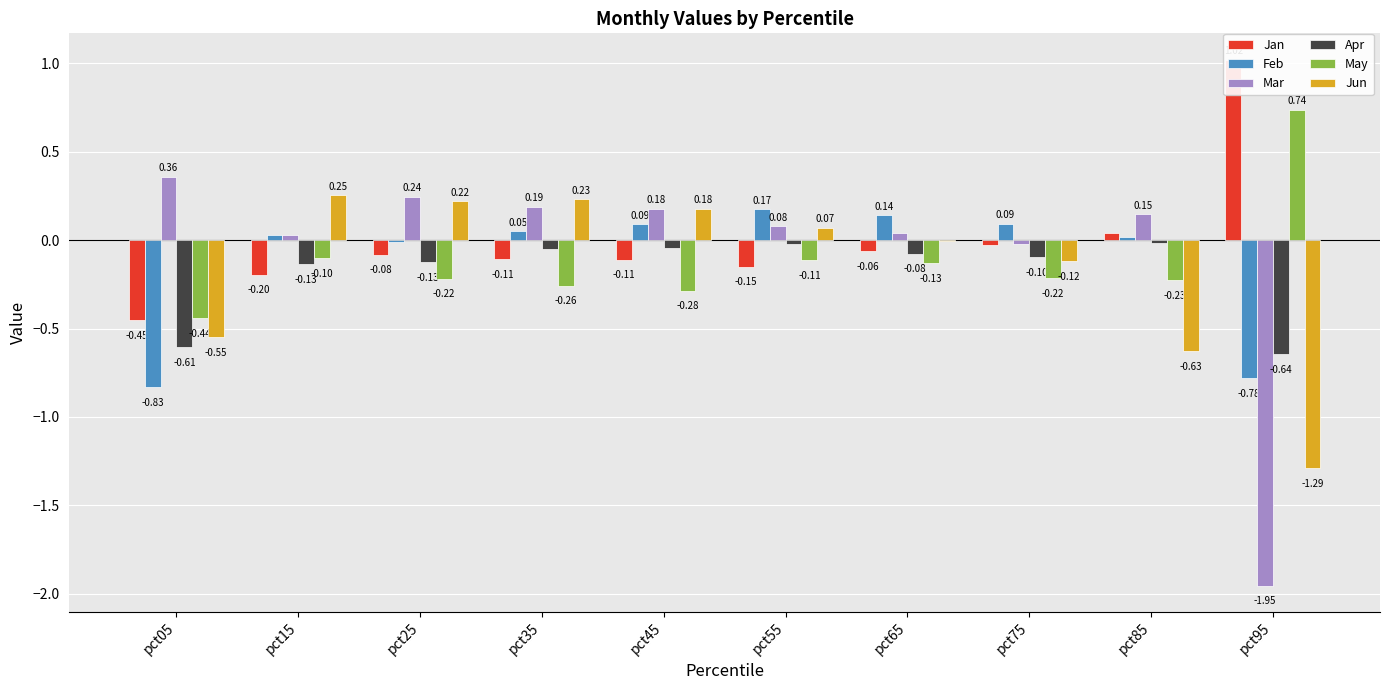

Reading right to left, transcribe all the data shown in this chart.

Jan: pct95=1.0	pct85=0.0	pct75=-0.0	pct65=-0.1	pct55=-0.2	pct45=-0.1	pct35=-0.1	pct25=-0.1	pct15=-0.2	pct05=-0.5
Feb: pct95=-0.8	pct85=0.0	pct75=0.1	pct65=0.1	pct55=0.2	pct45=0.1	pct35=0.1	pct25=-0.0	pct15=0.0	pct05=-0.8
Mar: pct95=-2.0	pct85=0.1	pct75=-0.0	pct65=0.0	pct55=0.1	pct45=0.2	pct35=0.2	pct25=0.2	pct15=0.0	pct05=0.4
Apr: pct95=-0.6	pct85=-0.0	pct75=-0.1	pct65=-0.1	pct55=-0.0	pct45=-0.0	pct35=-0.0	pct25=-0.1	pct15=-0.1	pct05=-0.6
May: pct95=0.7	pct85=-0.2	pct75=-0.2	pct65=-0.1	pct55=-0.1	pct45=-0.3	pct35=-0.3	pct25=-0.2	pct15=-0.1	pct05=-0.4
Jun: pct95=-1.3	pct85=-0.6	pct75=-0.1	pct65=-0.0	pct55=0.1	pct45=0.2	pct35=0.2	pct25=0.2	pct15=0.3	pct05=-0.6